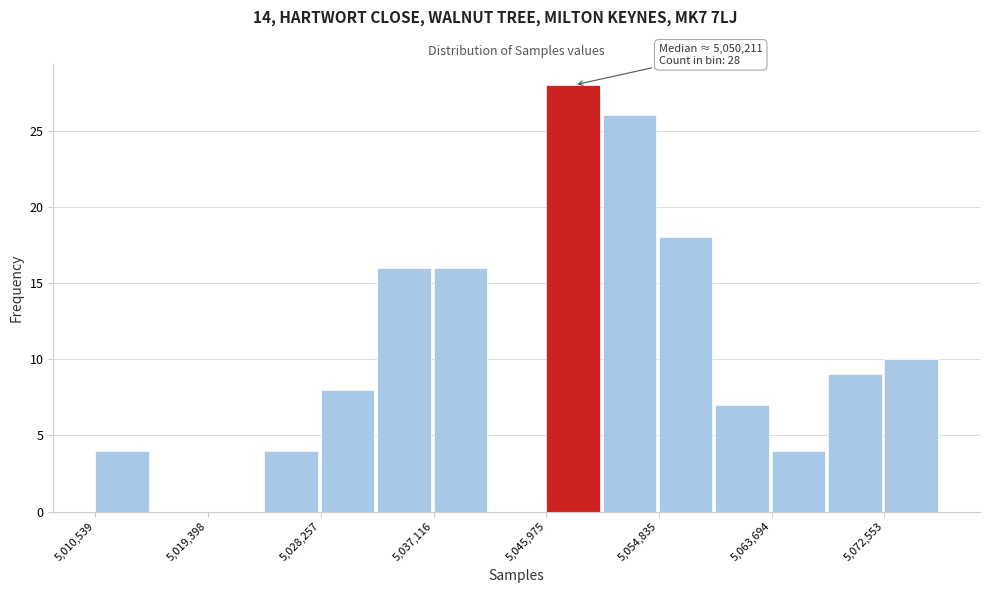

Over which range of the x-axis is the bar tallest?

5046000 to 5050000